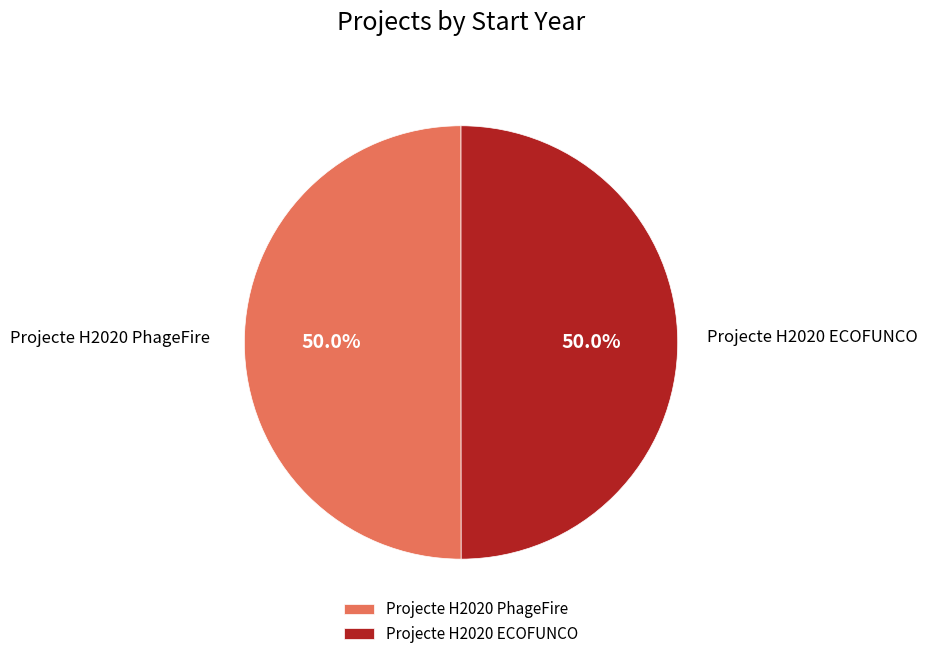

Count the number of slices in the pie.

2